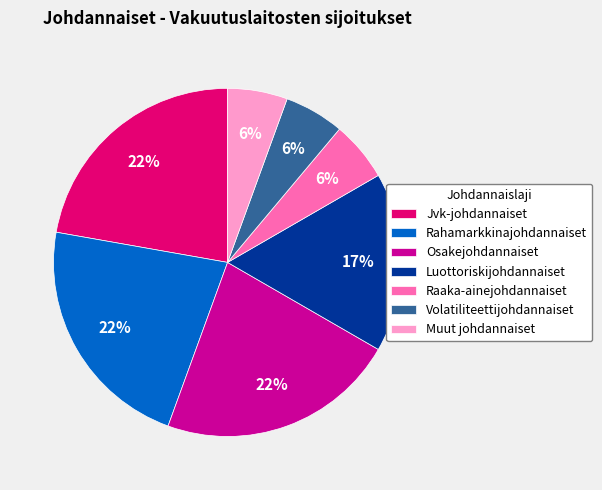

To the nearest percent, what is the average slice percentage?

14%